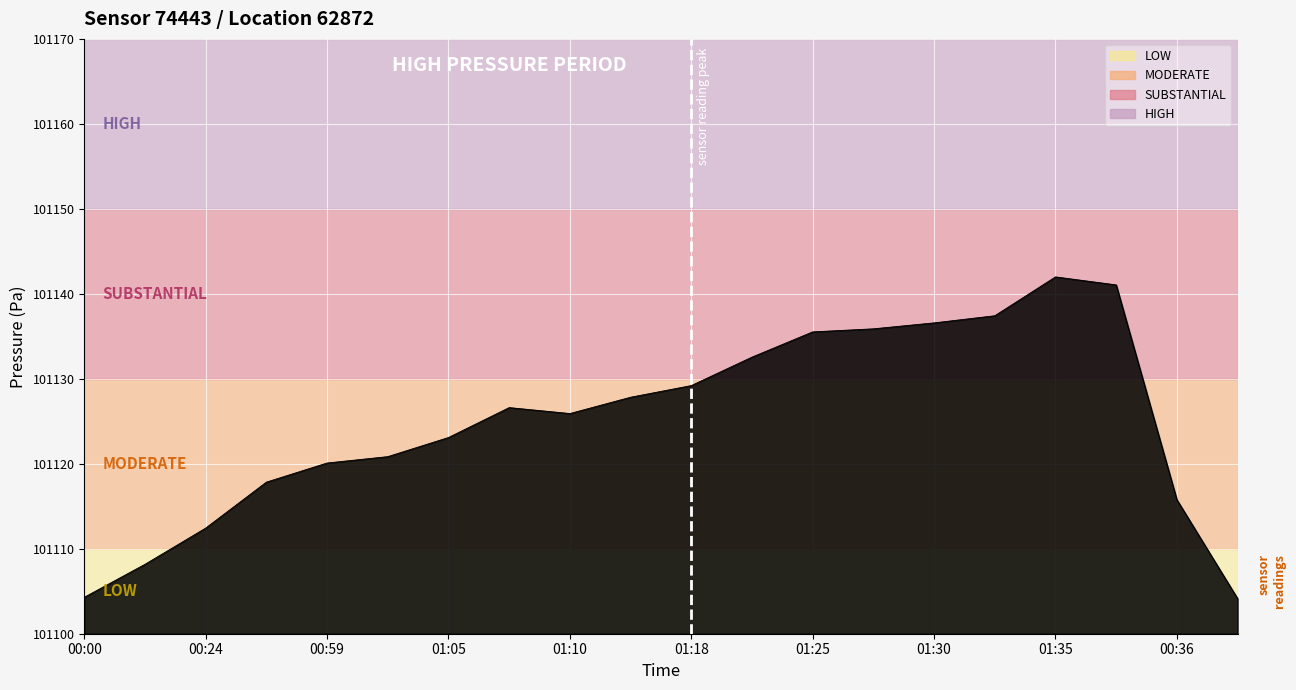

How many lines are shown in the chart?

1